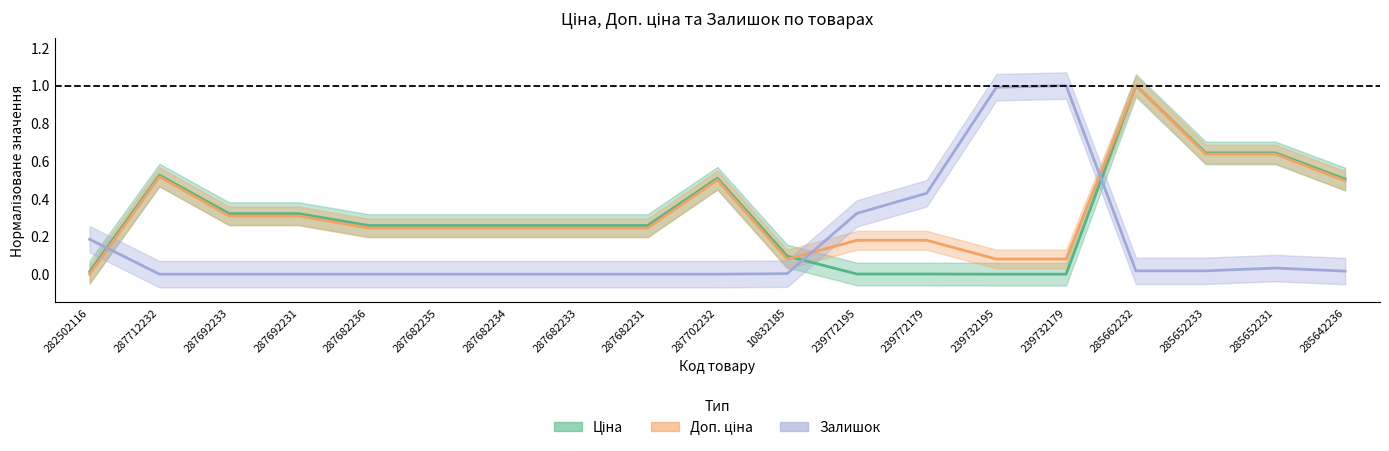

True or false: Доп. ціна has more than 2 interior local peaks.

True